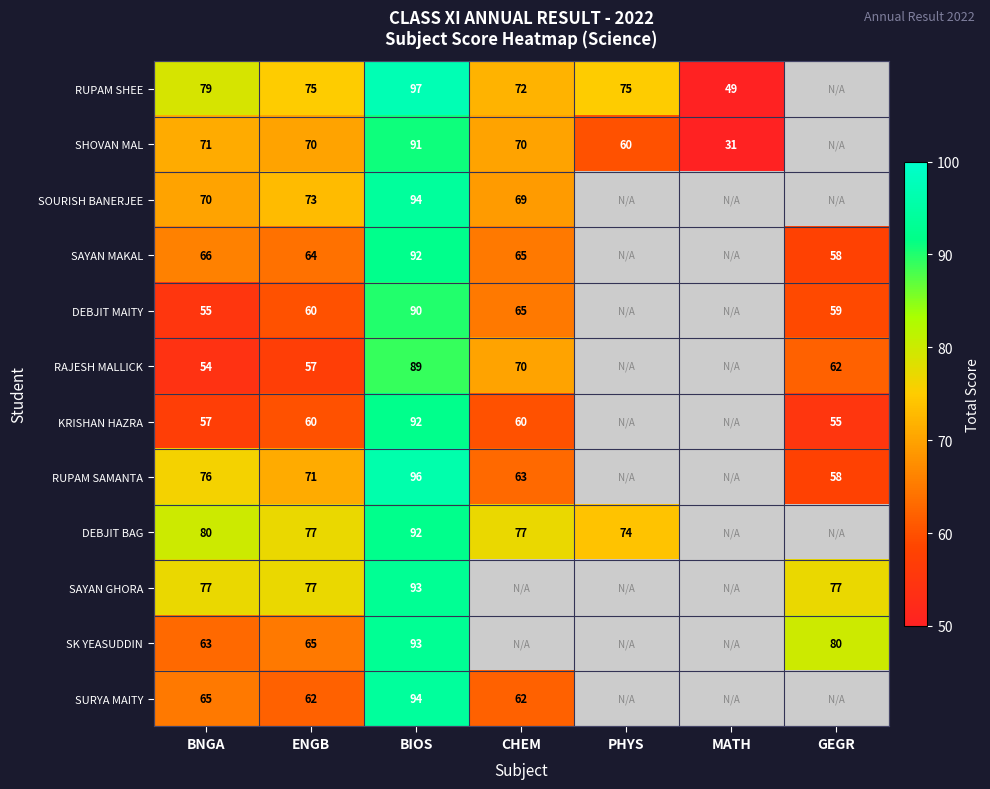

The value of KRISHAN HAZRA at ENGB is 16.7. True or false?

False